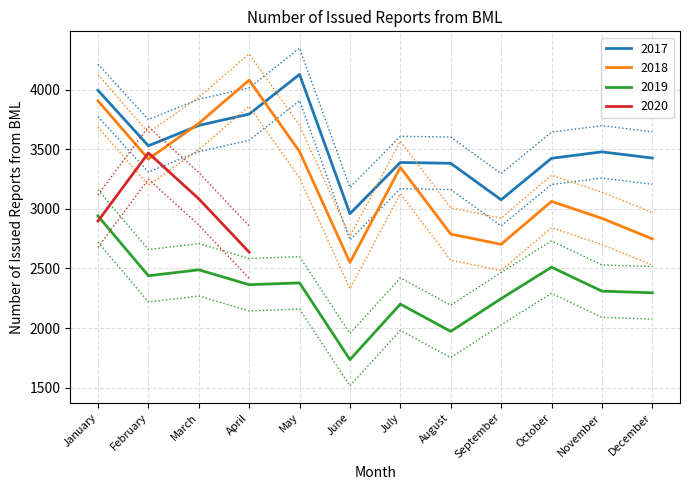

True or false: 2019 and 2018 intersect in this chart.

False